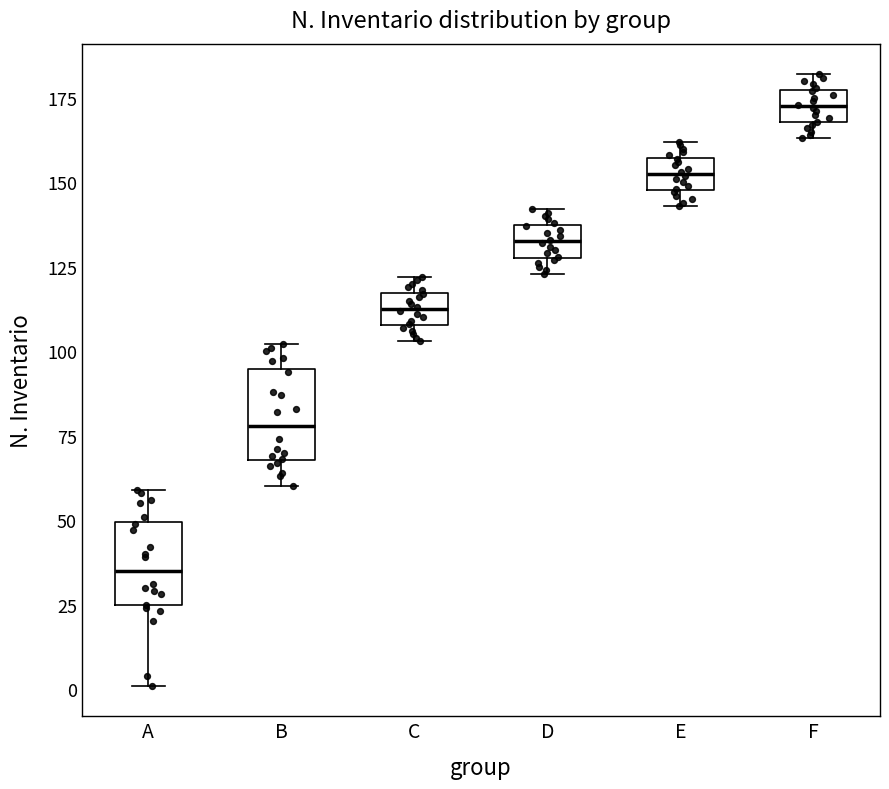

Reading left to right, read every box against the y-axis: the position of its median line, the range the box covers, and the ends of its whiskers. The values are not printed on the chart, so give them approximately, as read against the axis.

A: median 35, box 25 to 50, whiskers 0 to 60
B: median 80, box 70 to 95, whiskers 60 to 100
C: median 115 (inside the box), box 110 to 115, whiskers 105 to 120
D: median 135 (inside the box), box 130 to 135, whiskers 125 to 140
E: median 155 (inside the box), box 150 to 155, whiskers 145 to 160
F: median 175 (inside the box), box 170 to 175, whiskers 165 to 180